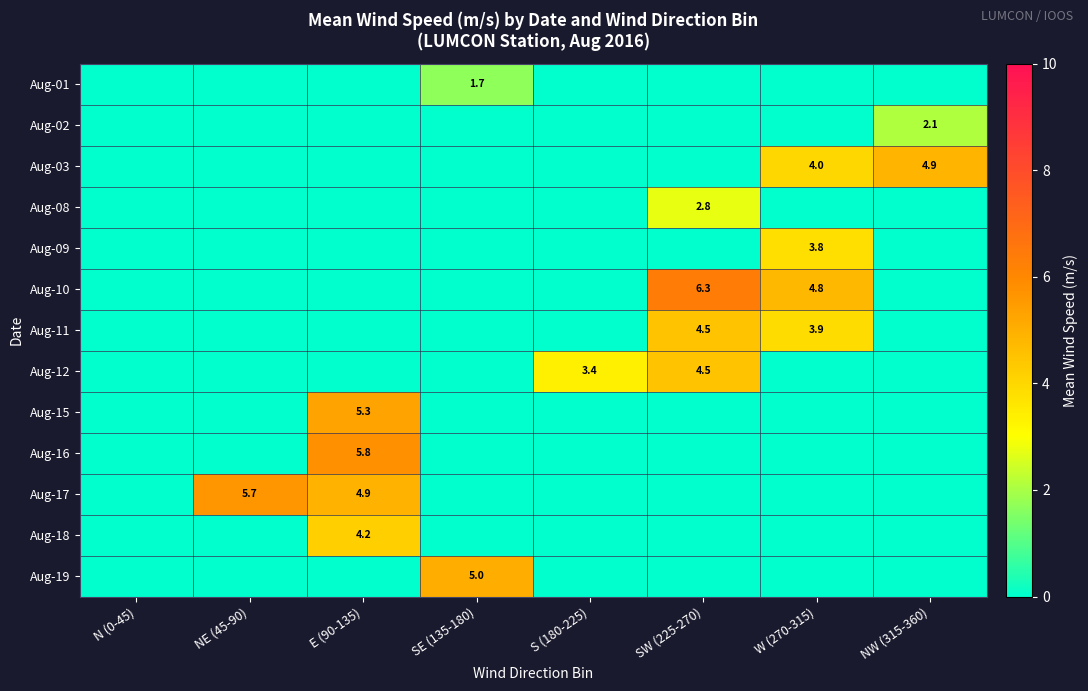

The value of Aug-02 at NW (315-360) is 3.5. True or false?

False